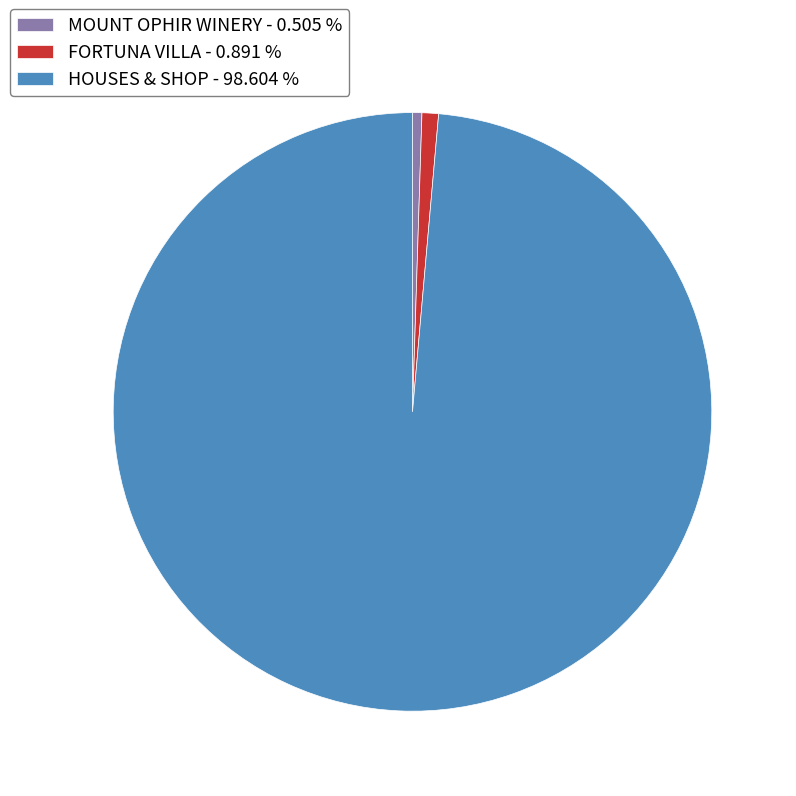

Is the sum of HOUSES & SHOP - 98.604 % and MOUNT OPHIR WINERY - 0.505 % greater than half?

Yes